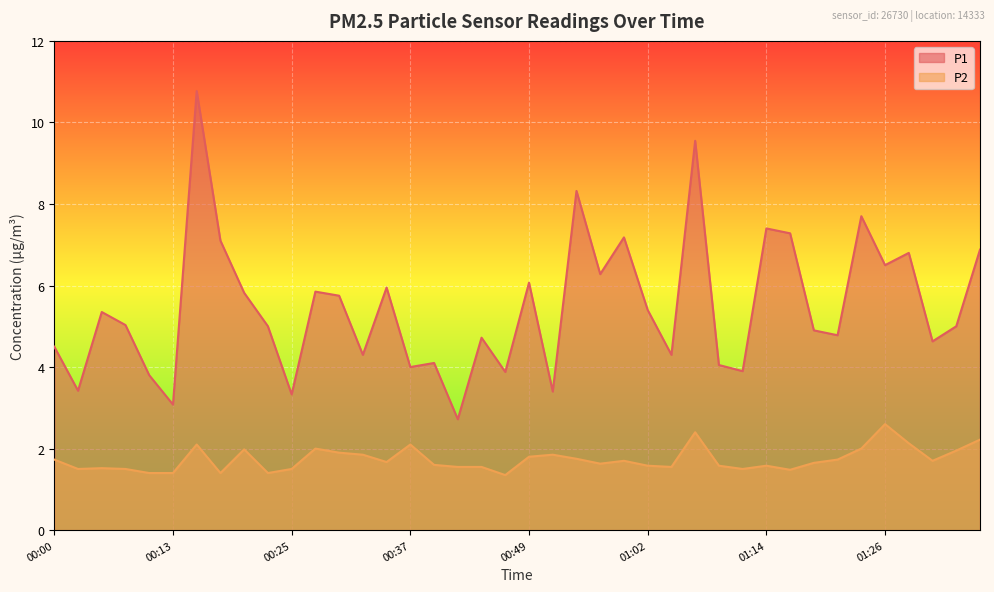

True or false: P1 and P2 intersect in this chart.

False